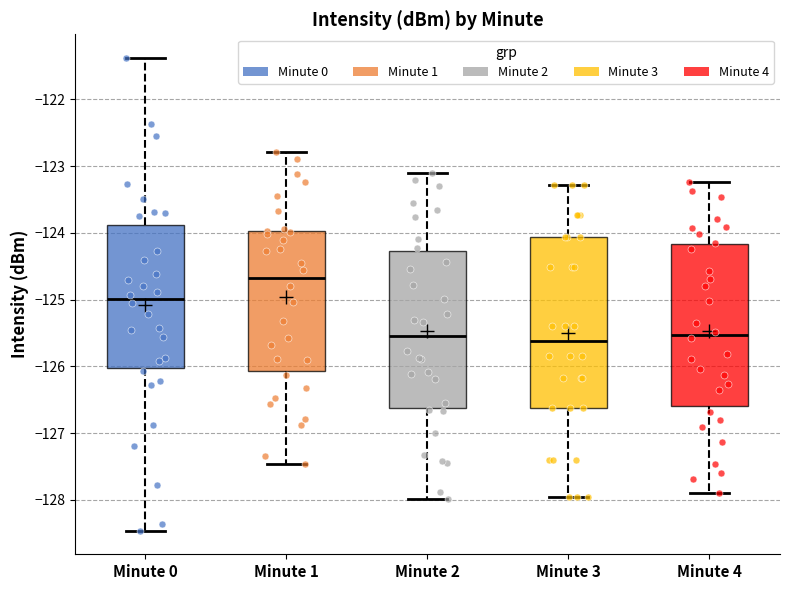

Reading left to right, transcribe this box plot: for each box, give where its median line is, the range the box spans, and where its two whiskers end, as read against the y-axis. The values are not printed on the chart, so give them approximately, as read against the axis.

Minute 0: median -125.0, box -126.0 to -123.9, whiskers -128.5 to -121.4
Minute 1: median -124.7, box -126.1 to -124.0, whiskers -127.5 to -122.8
Minute 2: median -125.6, box -126.6 to -124.3, whiskers -128.0 to -123.1
Minute 3: median -125.6, box -126.6 to -124.1, whiskers -128.0 to -123.3
Minute 4: median -125.5, box -126.6 to -124.2, whiskers -127.9 to -123.2